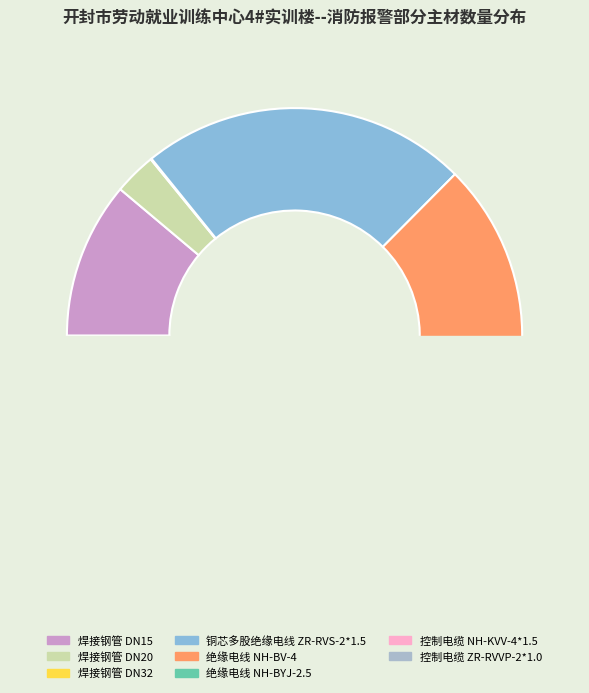

The 控制电缆 NH-KVV-4*1.5 slice represents 1% of the pie. True or false?

False